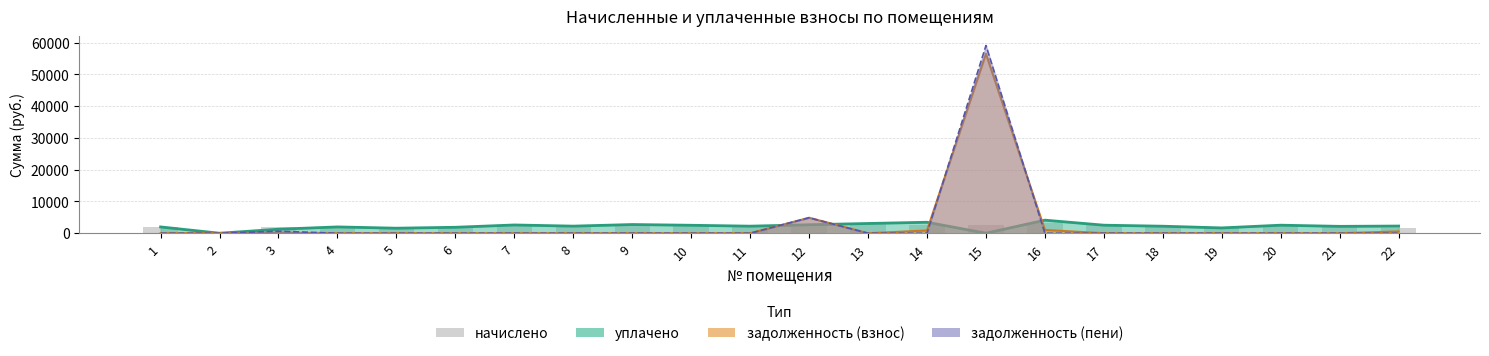

List the labels in order of value, largest first.

16, 13, 9, 12, 7, 14, 15, 17, 20, 10, 8, 11, 18, 21, 1, 4, 3, 6, 19, 22, 5, 2